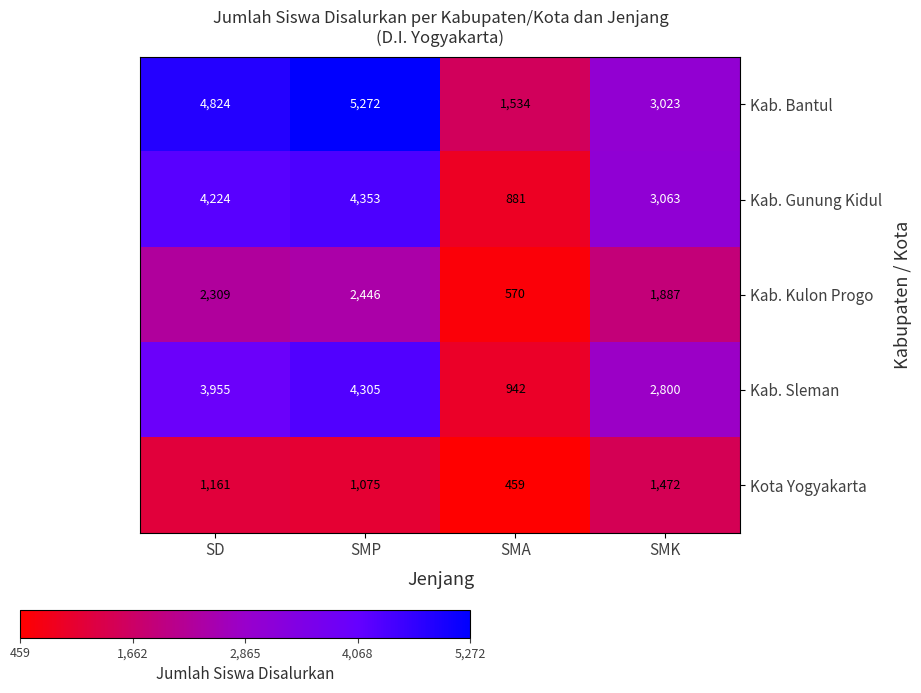

What is the difference between the Kab. Sleman values at SMP and SMK?

1505